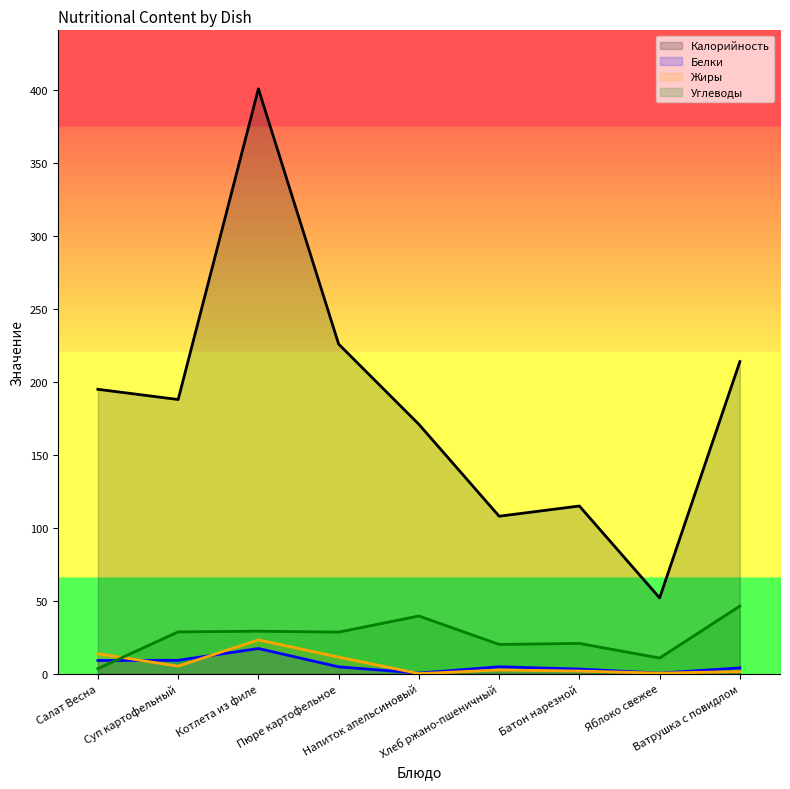

What is the total value across all series at Ватрушка с повидлом?

265.9